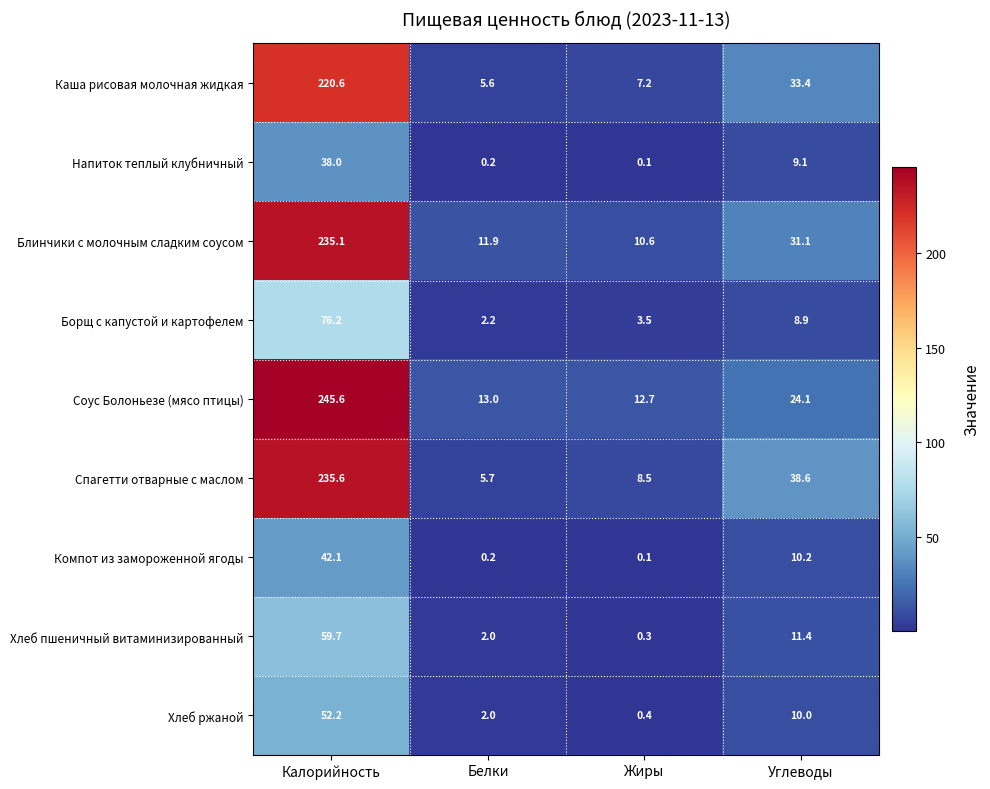

Which series has the largest range (max minus min)?

Соус Болоньезе (мясо птицы)